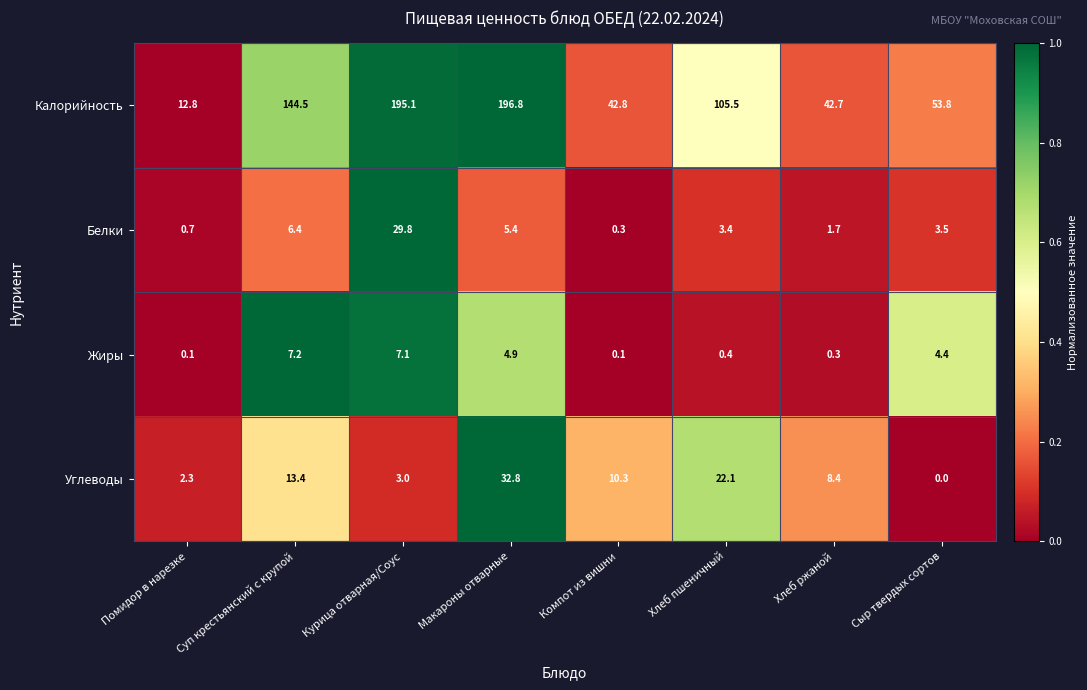

What is the maximum value for Углеводы?

32.8